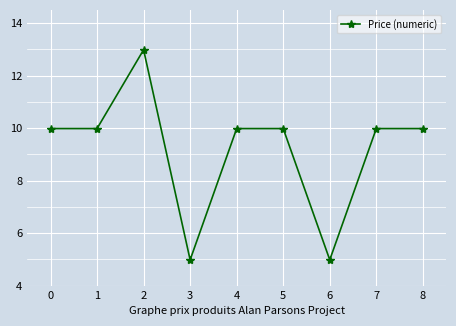

What is the change in value from 3 to 7?

+5.0